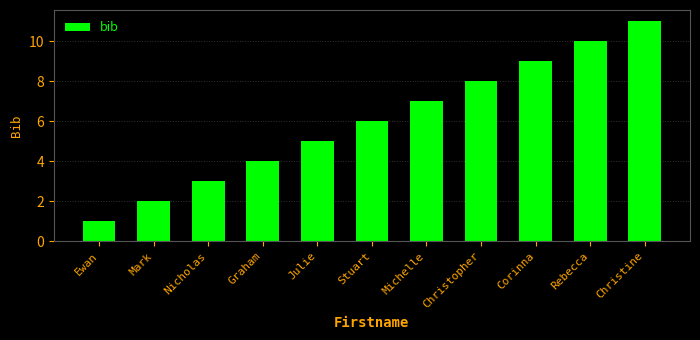

Approximately how many times larger is the value at Christine compared to Christopher?

1.4